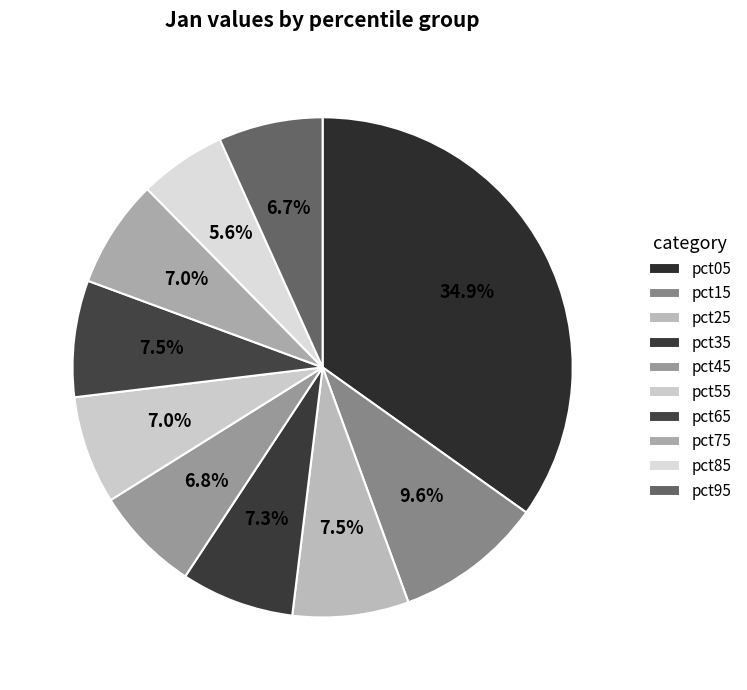

To the nearest percent, what percentage of the pie is pct85?

6%